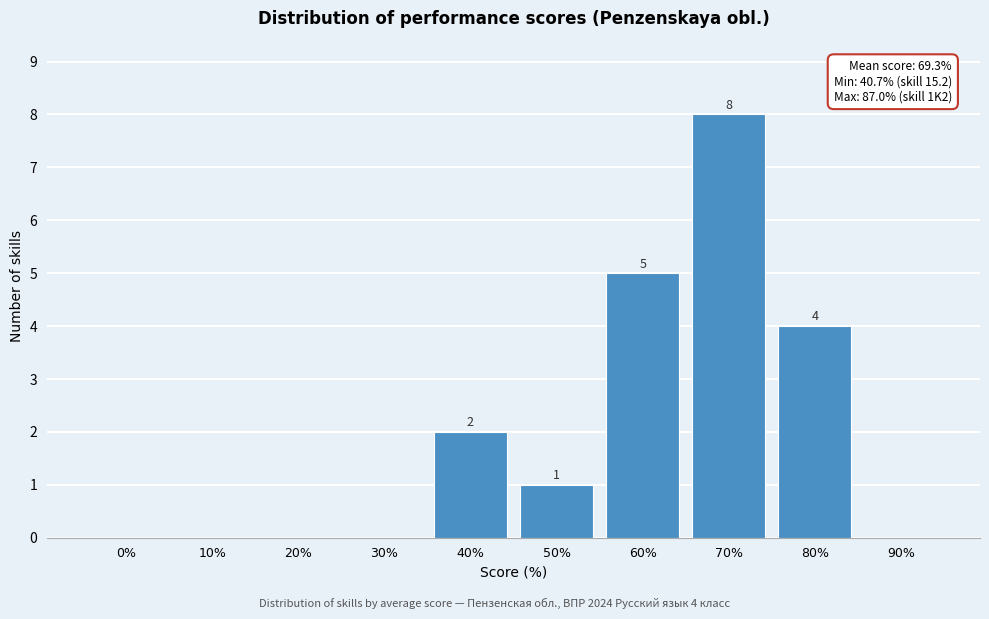

At which label is the value closest to 4?

80%